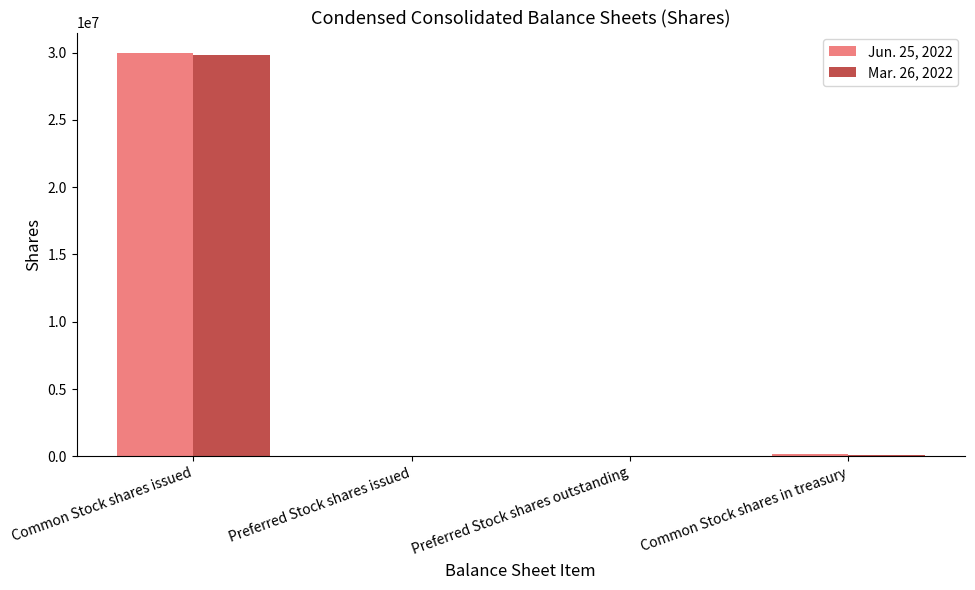

True or false: Mar. 26, 2022 has a value of 29820000 at Common Stock shares issued.

True